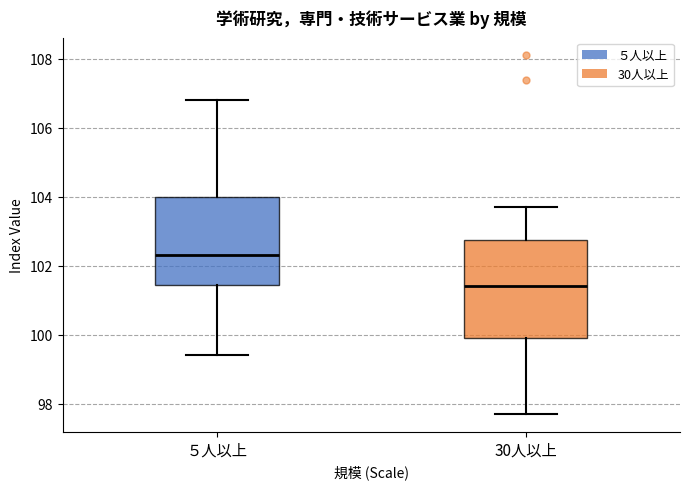

Which box's median line is the lowest?

30人以上